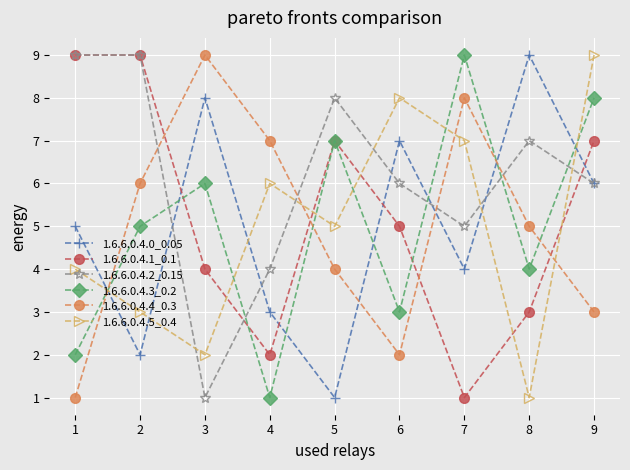

Reading left to right, what are all the values shown in this chart?

1.6.6.0.4.0_0.05: 5	2	8	3	1	7	4	9	6
1.6.6.0.4.1_0.1: 9	9	4	2	7	5	1	3	7
1.6.6.0.4.2_0.15: 9	9	1	4	8	6	5	7	6
1.6.6.0.4.3_0.2: 2	5	6	1	7	3	9	4	8
1.6.6.0.4.4_0.3: 1	6	9	7	4	2	8	5	3
1.6.6.0.4.5_0.4: 4	3	2	6	5	8	7	1	9